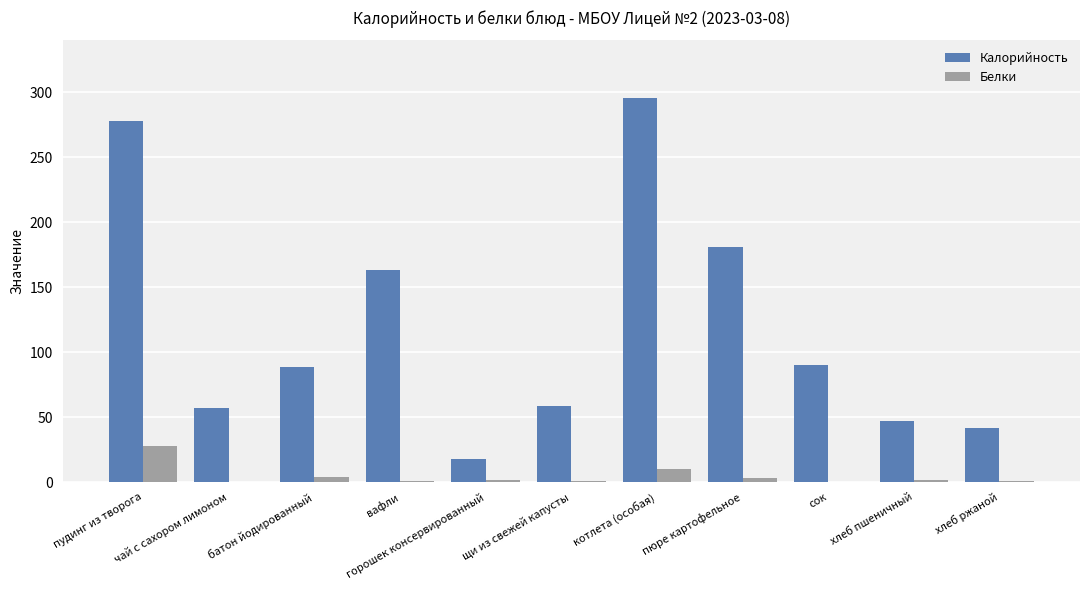

Between сок and хлеб пшеничный, which series saw the biggest shift?

Калорийность